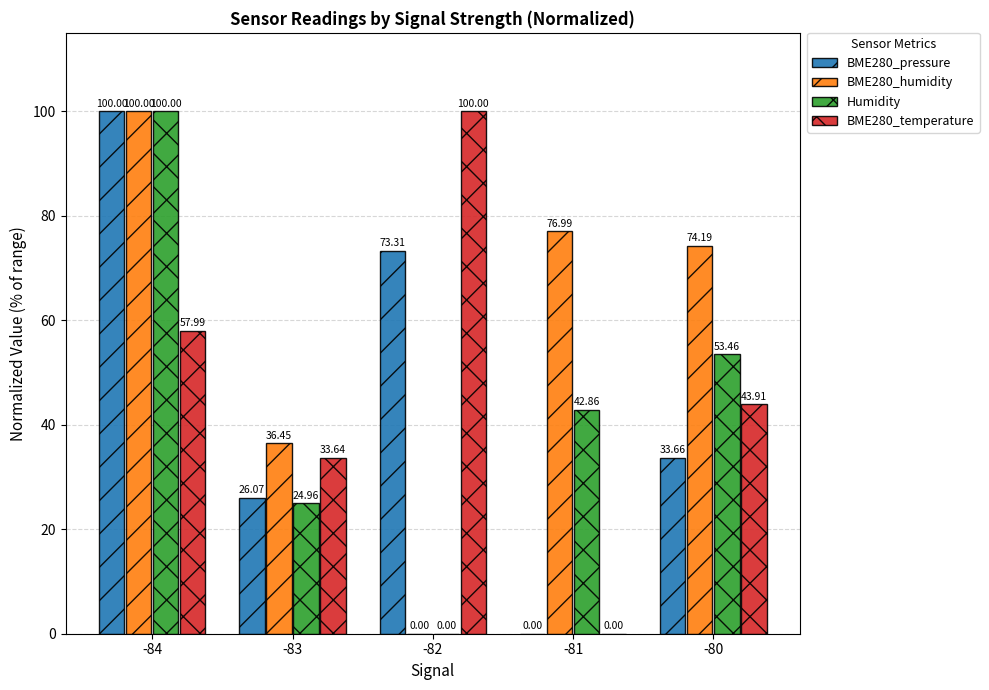

True or false: Humidity has a value of 0.0 at -82.

True